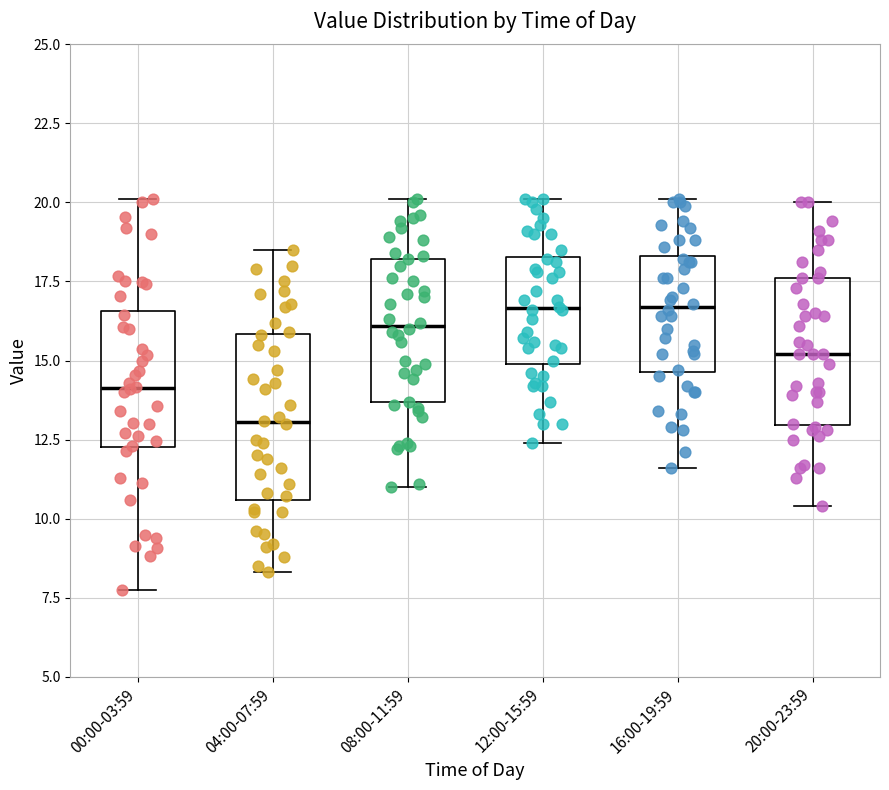

Reading left to right, read every box against the y-axis: the position of its median line, the range the box covers, and the ends of its whiskers. The values are not printed on the chart, so give them approximately, as read against the axis.

00:00-03:59: median 14.0, box 12.5 to 16.5, whiskers 7.5 to 20.0
04:00-07:59: median 13.0, box 10.5 to 16.0, whiskers 8.5 to 18.5
08:00-11:59: median 16.0, box 13.5 to 18.0, whiskers 11.0 to 20.0
12:00-15:59: median 16.5, box 15.0 to 18.5, whiskers 12.5 to 20.0
16:00-19:59: median 16.5, box 14.5 to 18.5, whiskers 11.5 to 20.0
20:00-23:59: median 15.0, box 13.0 to 17.5, whiskers 10.5 to 20.0